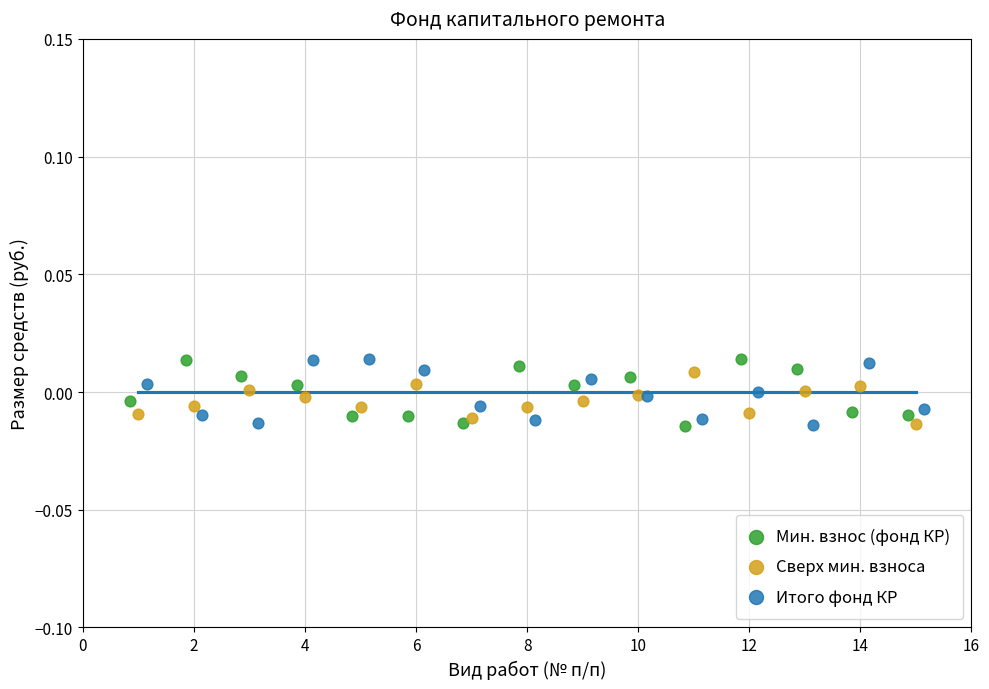

What are all the series names shown in the legend?

Мин. взнос (фонд КР), Сверх мин. взноса, Итого фонд КР